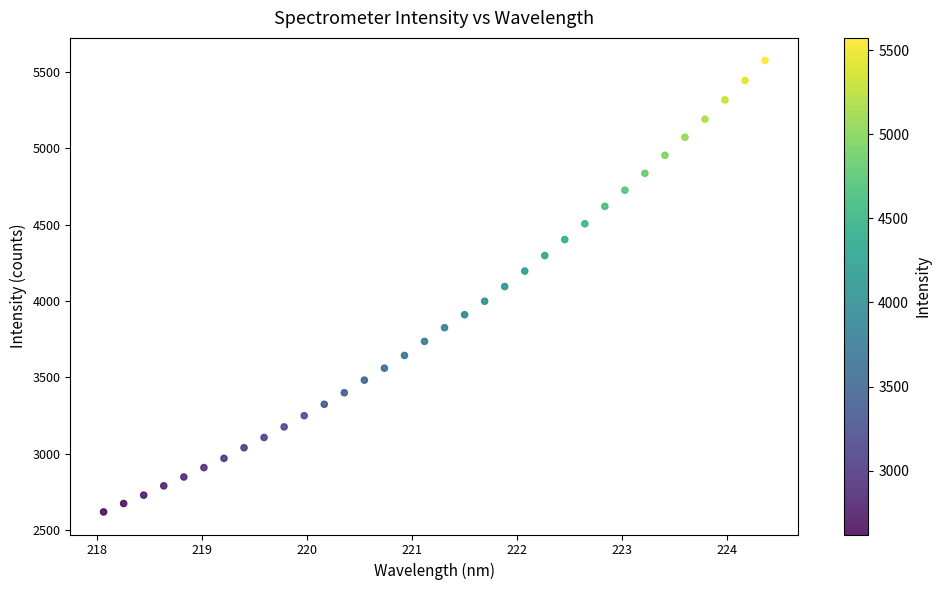

What is the range of X values (max minus min)?

6.3